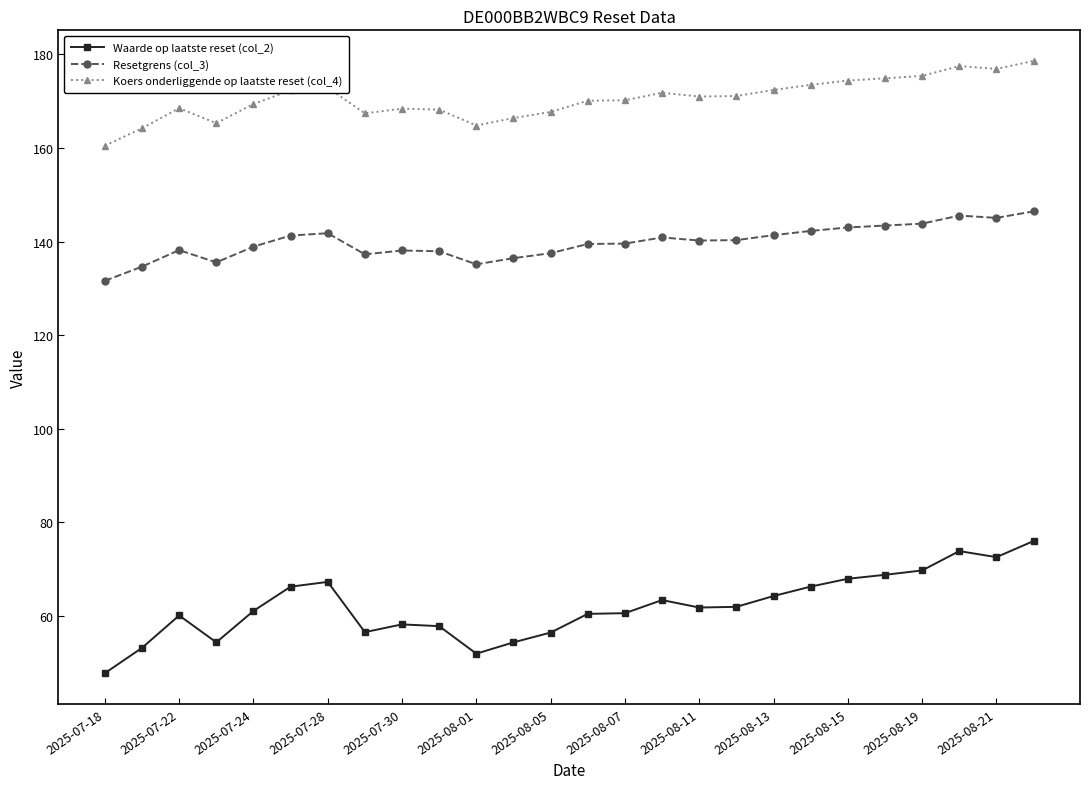

In Waarde op laatste reset (col_2), how many points are higher than both neighbors (excluding endpoints)?

5